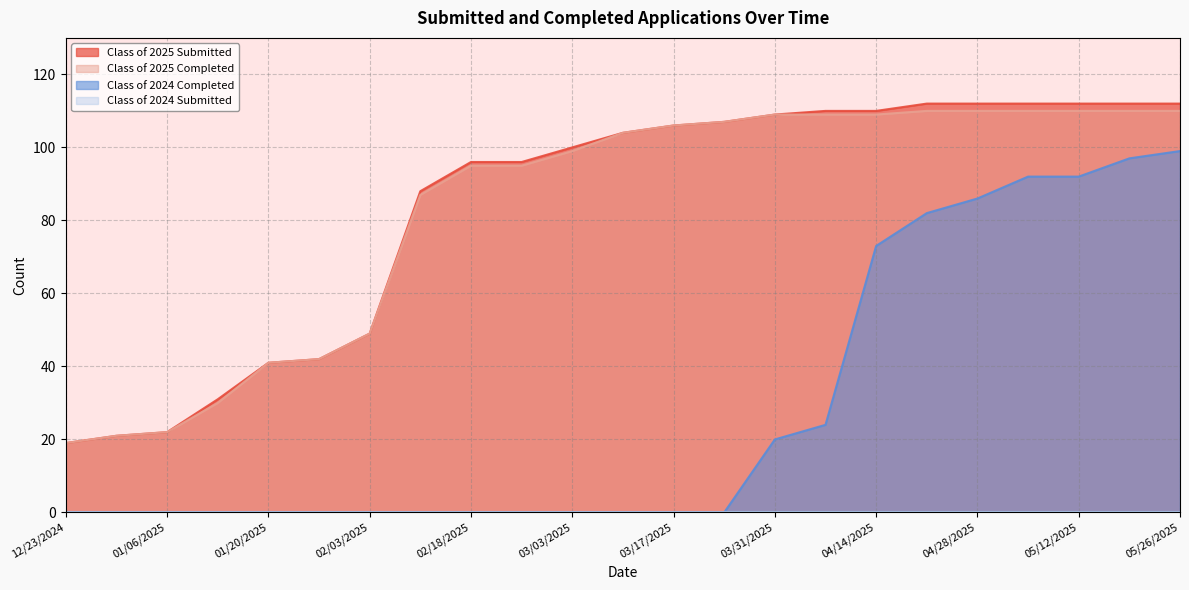

Which category has the highest value in the Class of 2025 Completed series?

04/21/2025